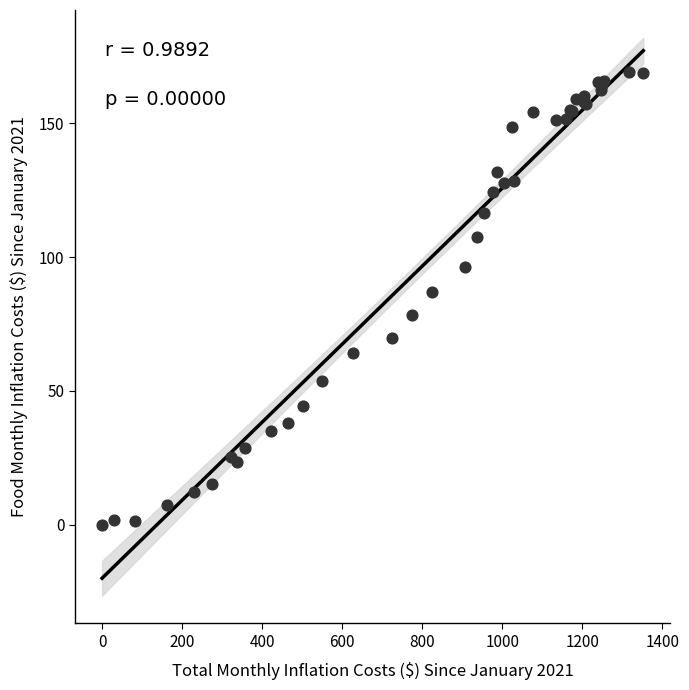

What Y value in the scatter plot is closest to 84?

87.1